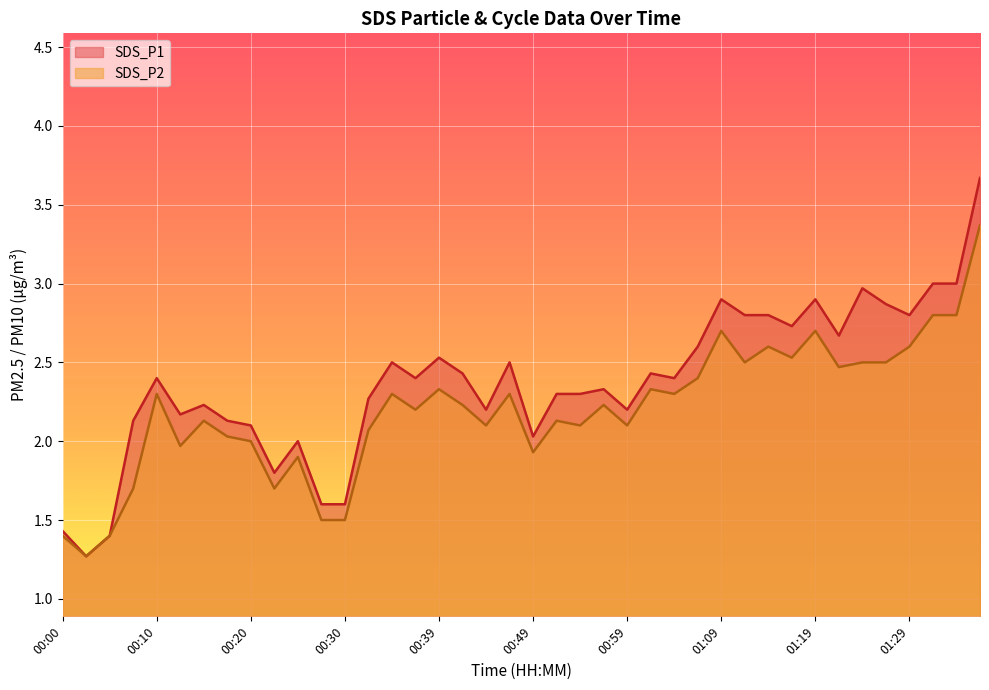

True or false: SDS_P1 and SDS_P2 intersect in this chart.

False